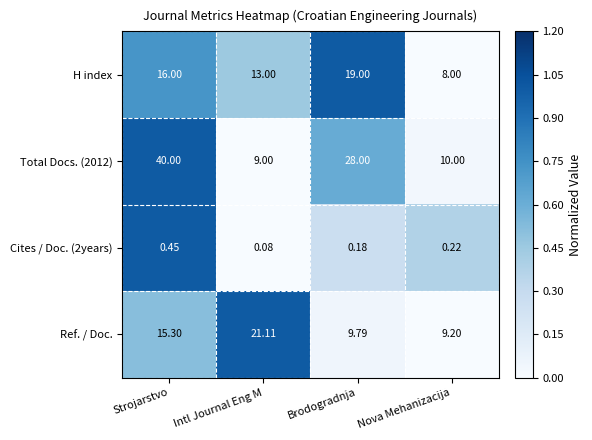

At which category is the sum across all series the highest?

Strojarstvo